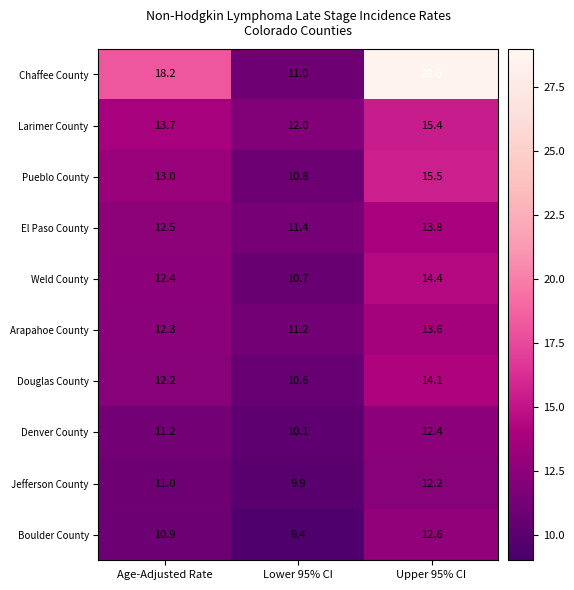

What is the difference between the maximum and minimum values in the Pueblo County series?

4.7